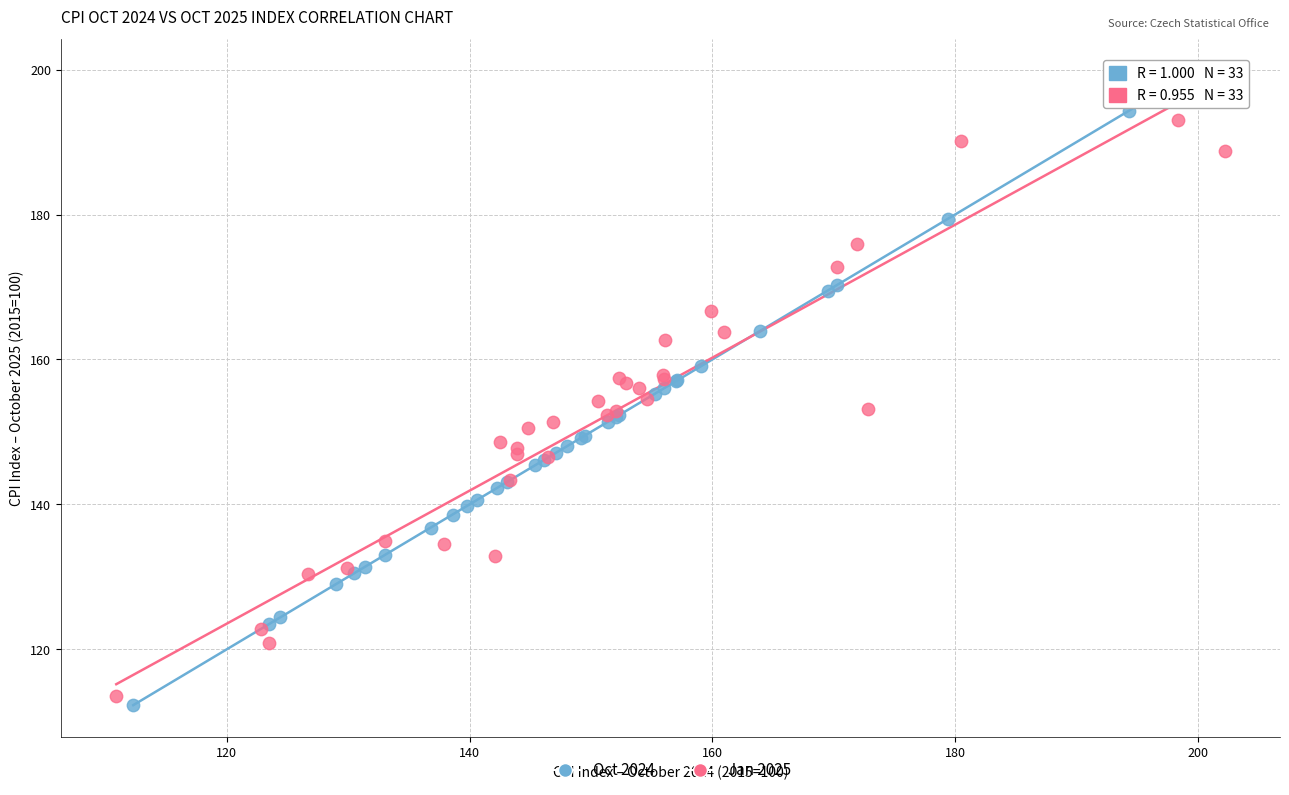

Which series has the largest Y range (max minus min)?

Oct 2024